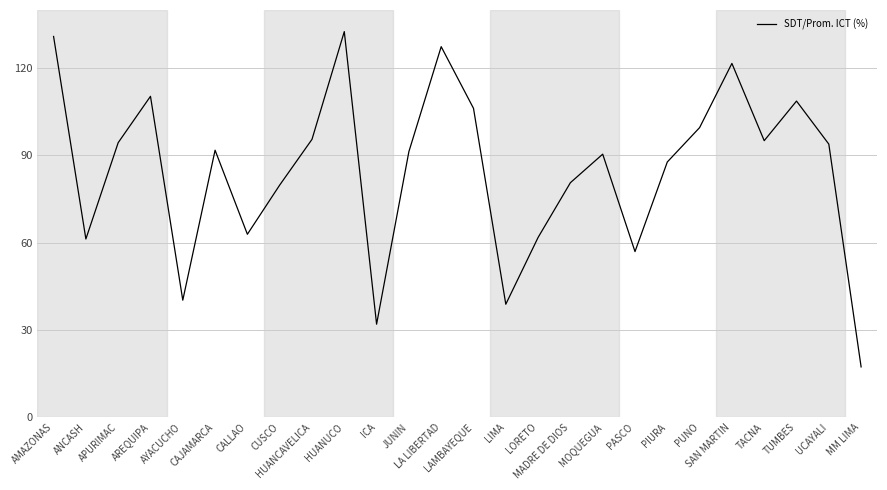

What is the smallest value displayed?

17.3